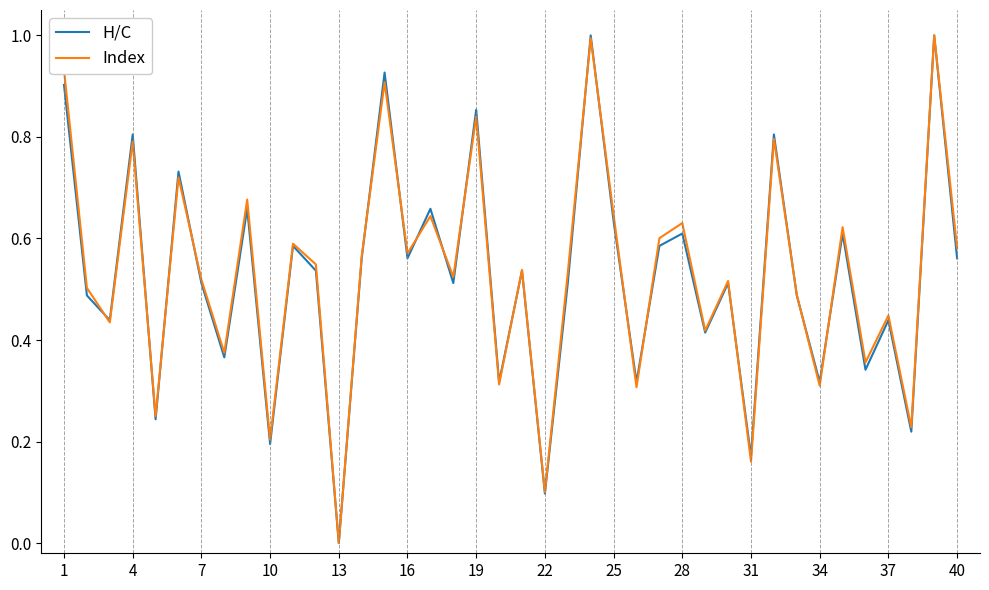

What is the maximum value shown in the chart?

1.0